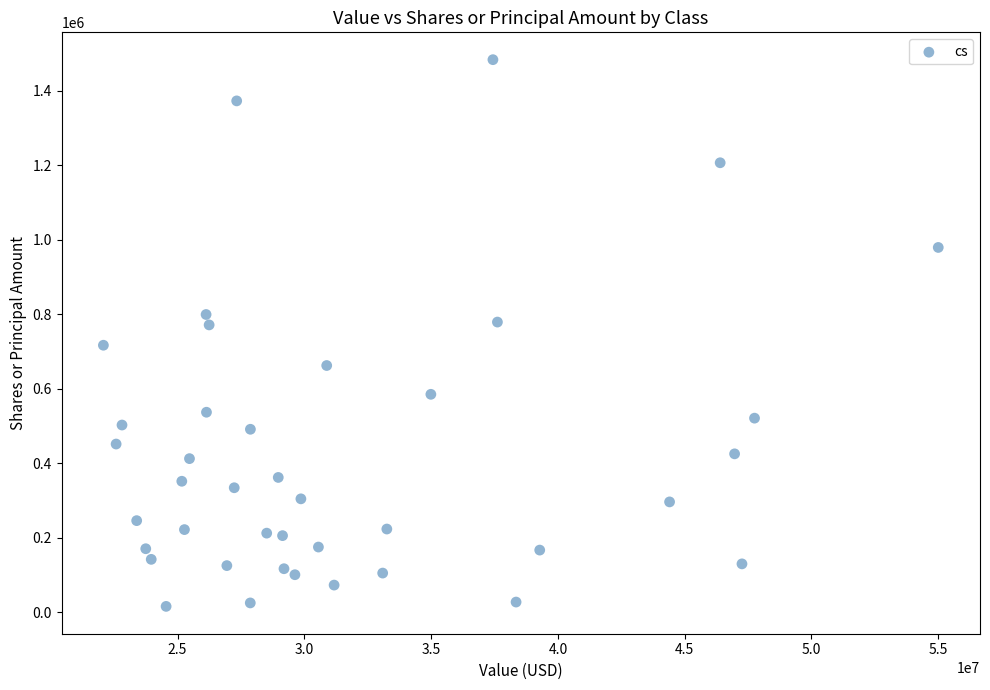

What is the range of Y values (max minus min)?

1467882